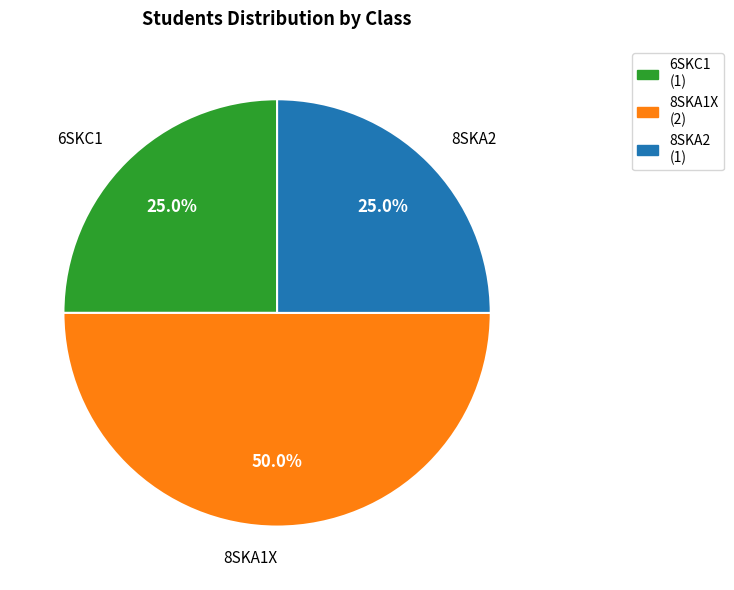

Which slice is the largest?

8SKA1X